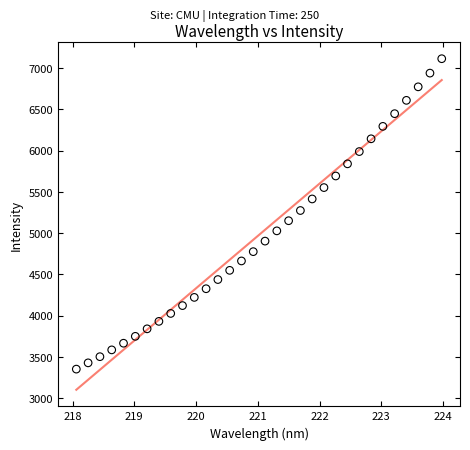

What is the range of Y values (max minus min)?

3764.5